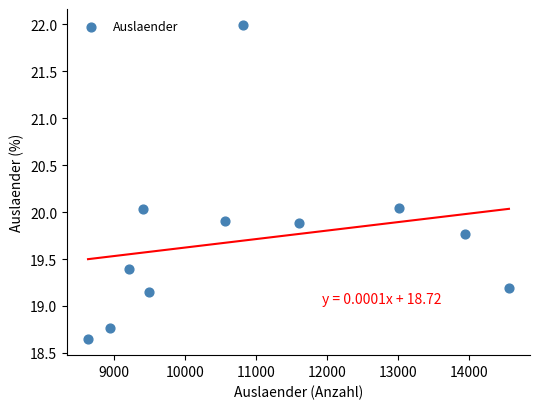

What is the range of X values (max minus min)?

5935.0